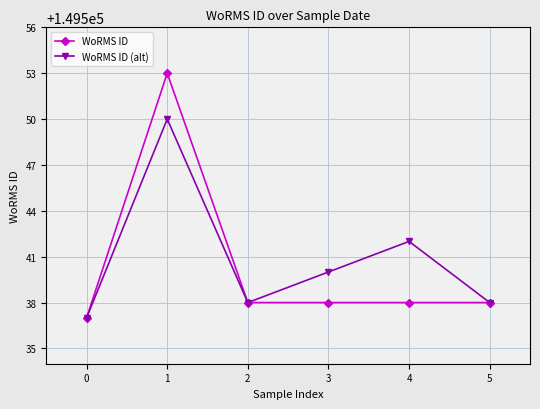

Count the number of categories in the chart.

6